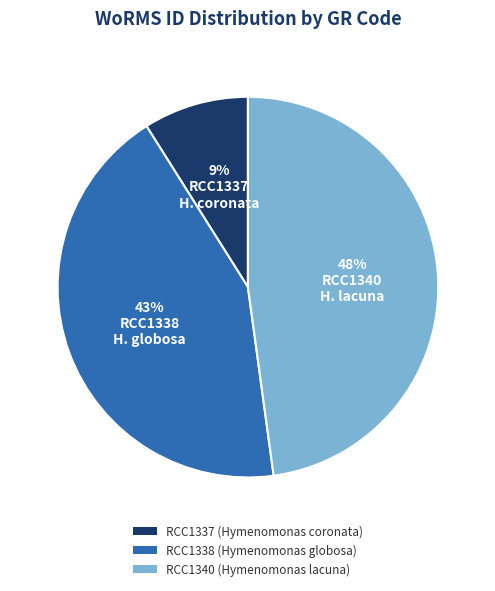

Which category has the smallest portion of the pie?

RCC1337 (Hymenomonas coronata)